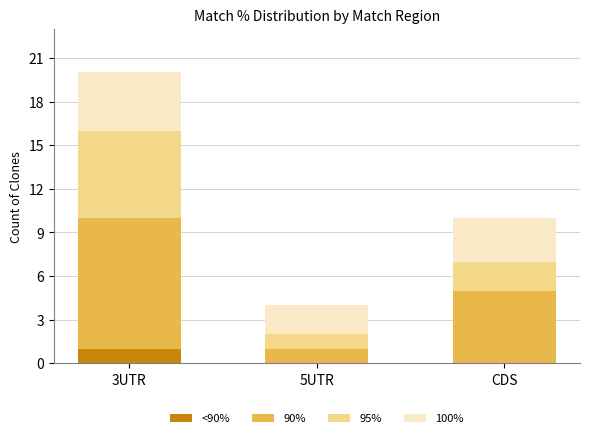

What is the total value across all series at CDS?

10